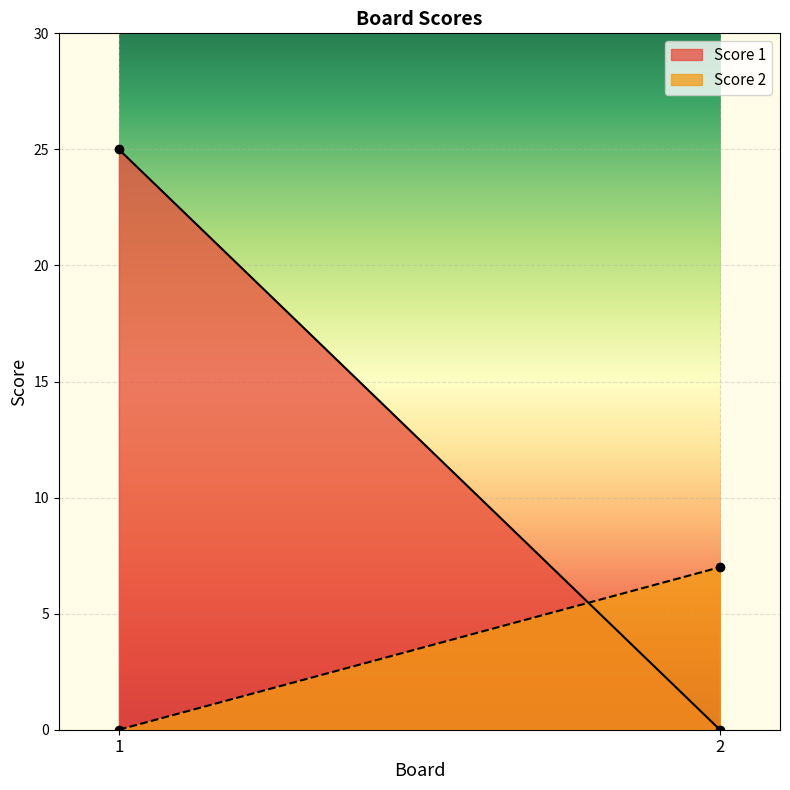

Reading left to right, what are all the values shown in this chart?

Score 1: 1=25	2=0
Score 2: 1=0	2=7